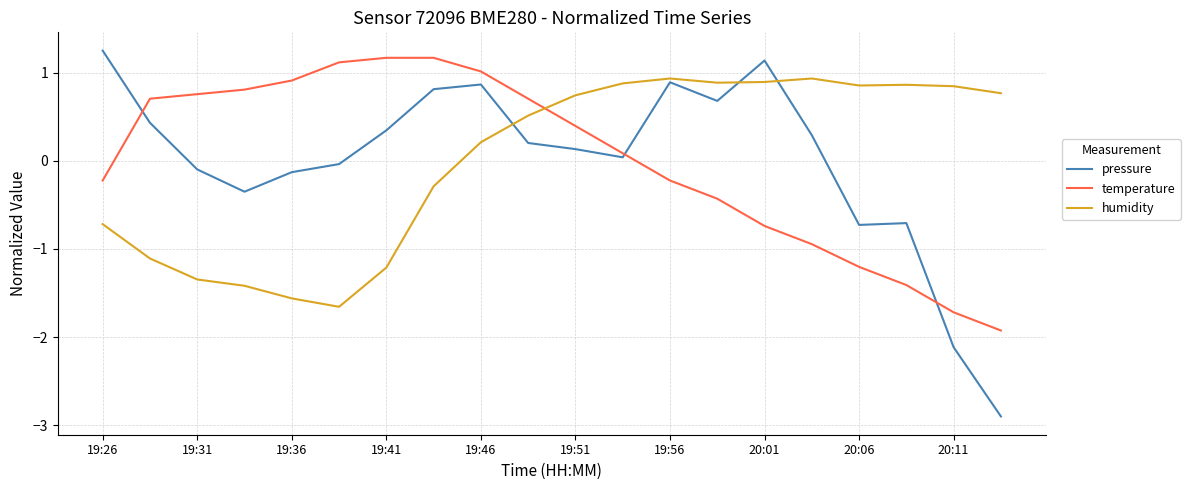

How many intersections are there between temperature and humidity?

1